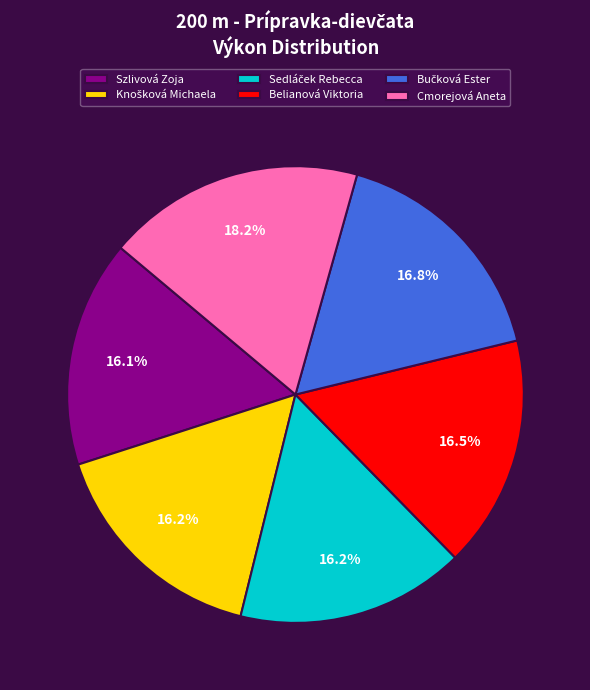

To the nearest percent, what is the difference between the largest and smallest slice percentages?

2%